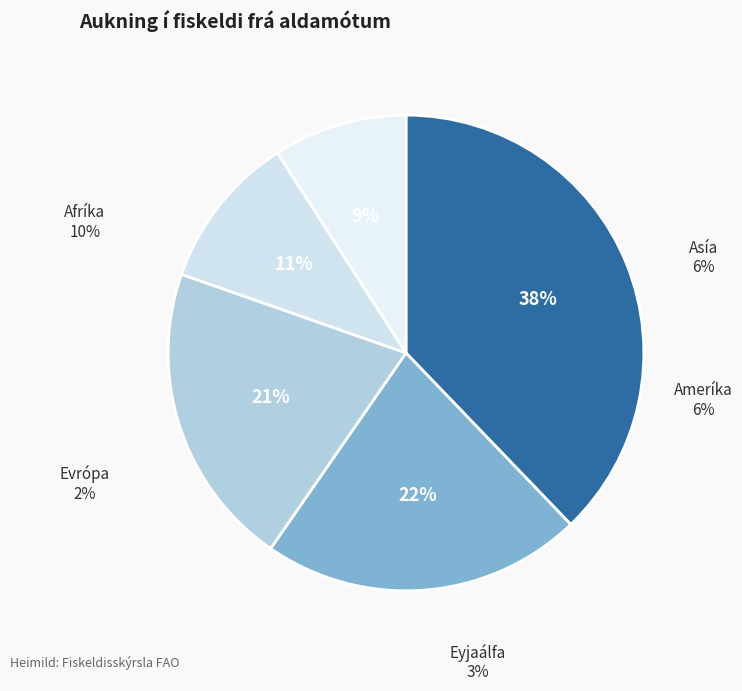

Is there any slice that represents more than half of the pie?

No